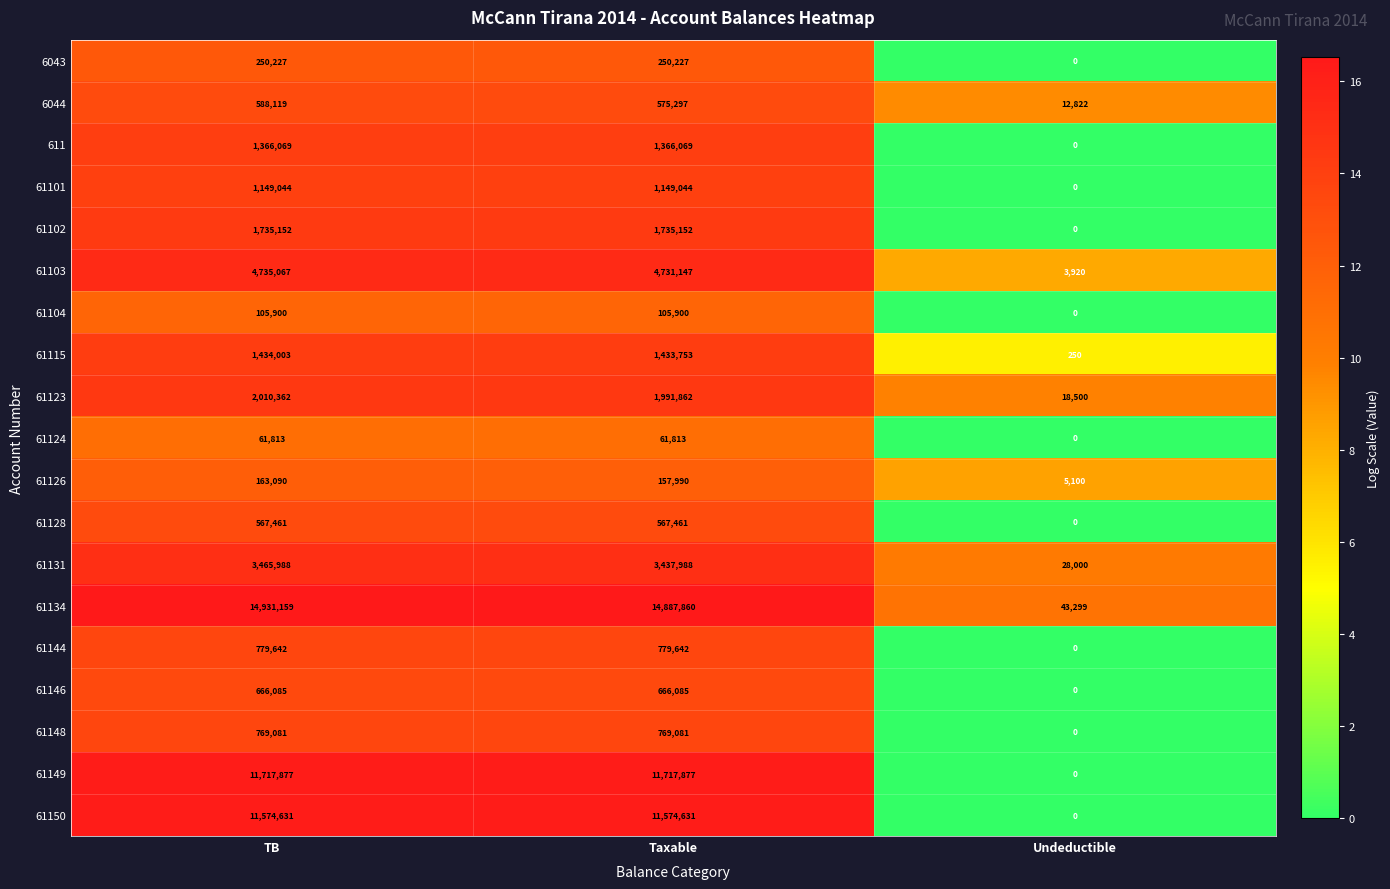

Which series changed the most between Taxable and Undeductible?

61134